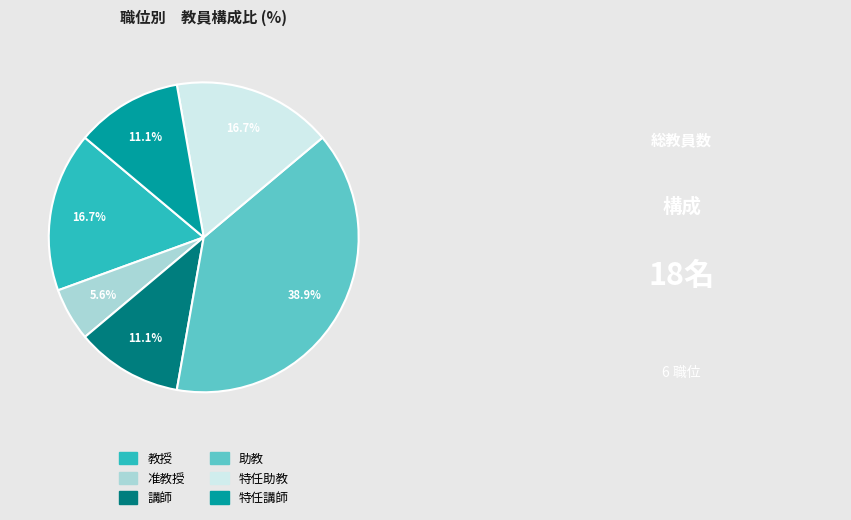

Does 教授 account for over 50% of the chart?

No